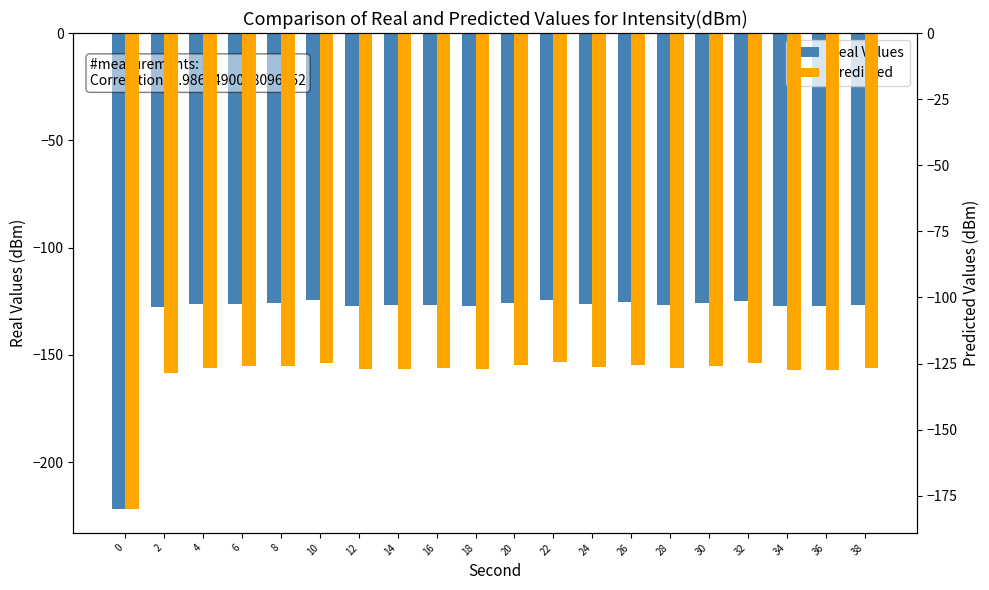

What is the average value of the Real Values series?

-131.0